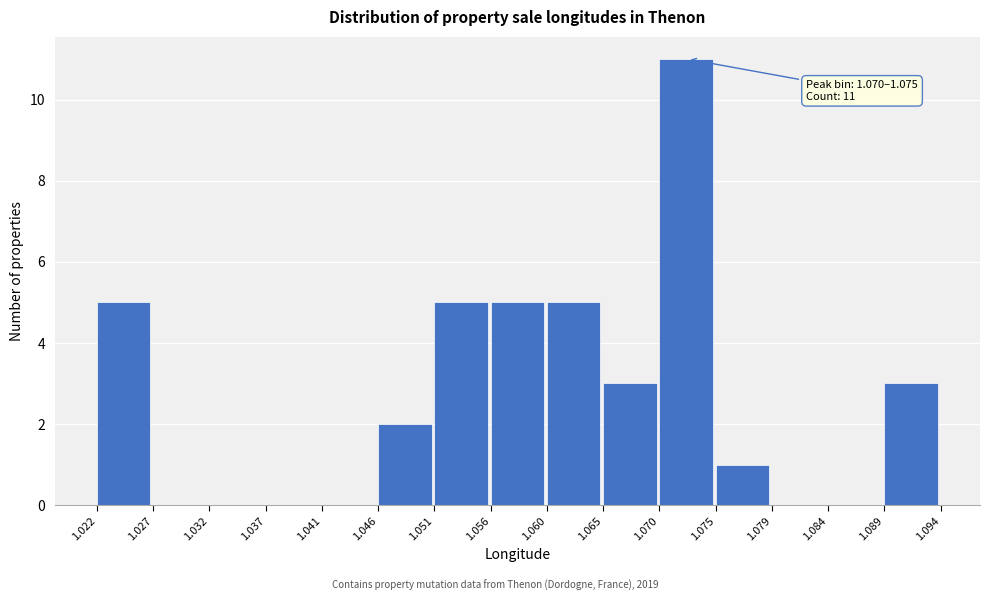

Which range on the x-axis has the tallest bar?

1.070 to 1.075